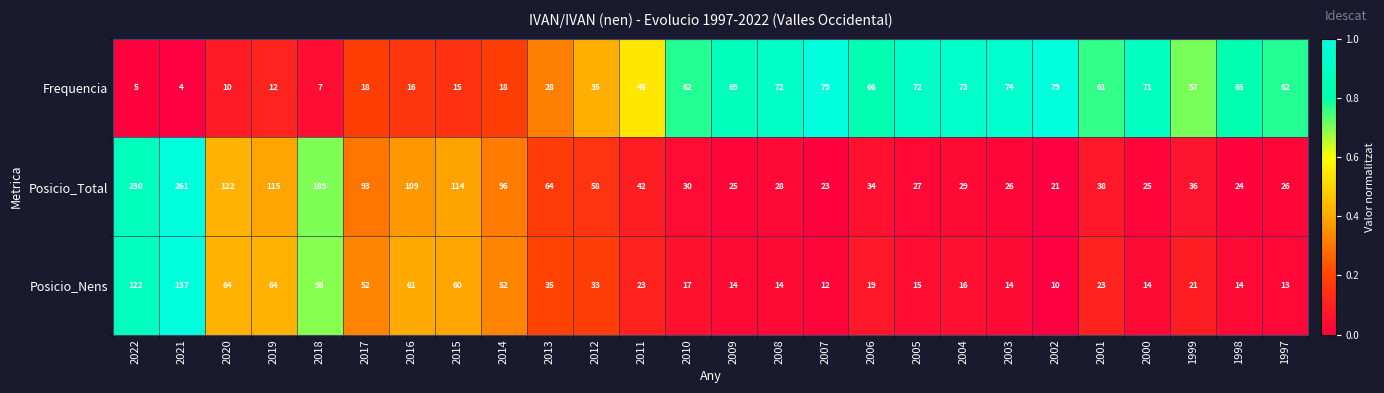

What is the minimum value for Posicio_Total?

21